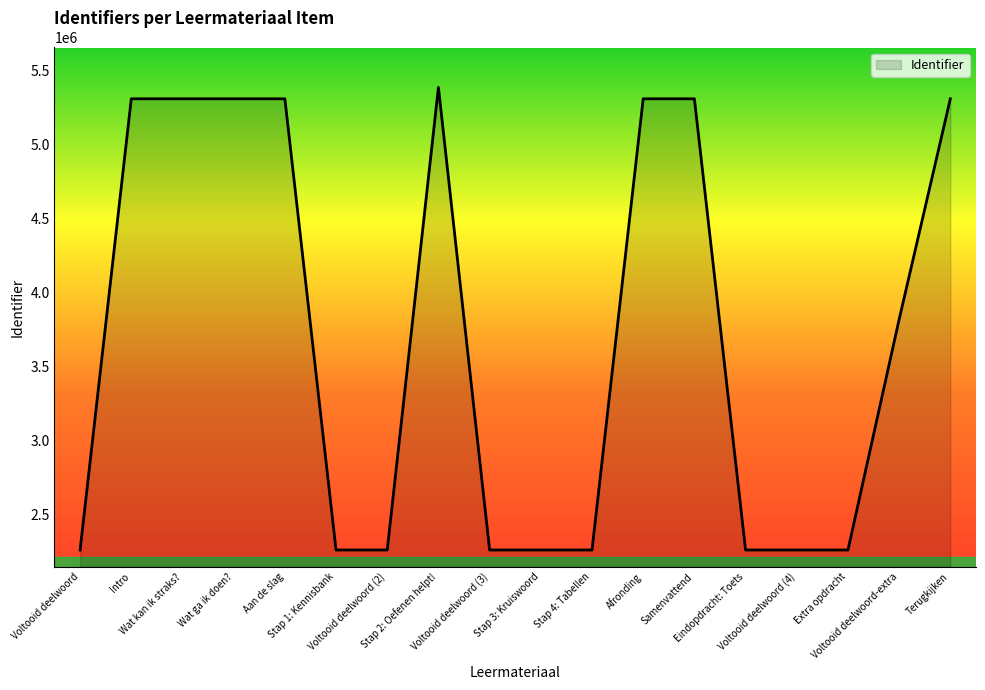

What is the greatest value displayed?

5383987